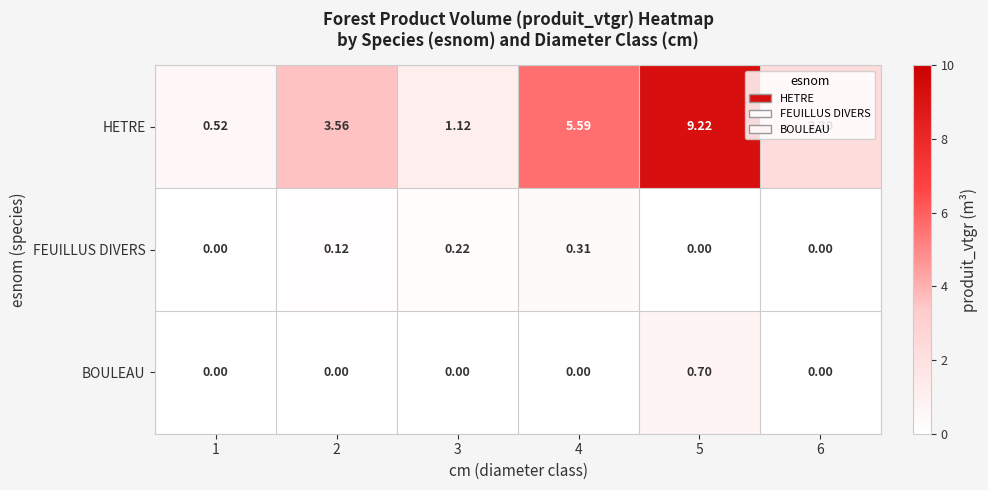

At 5, list the series in order from smallest to largest.

FEUILLUS DIVERS, BOULEAU, HETRE